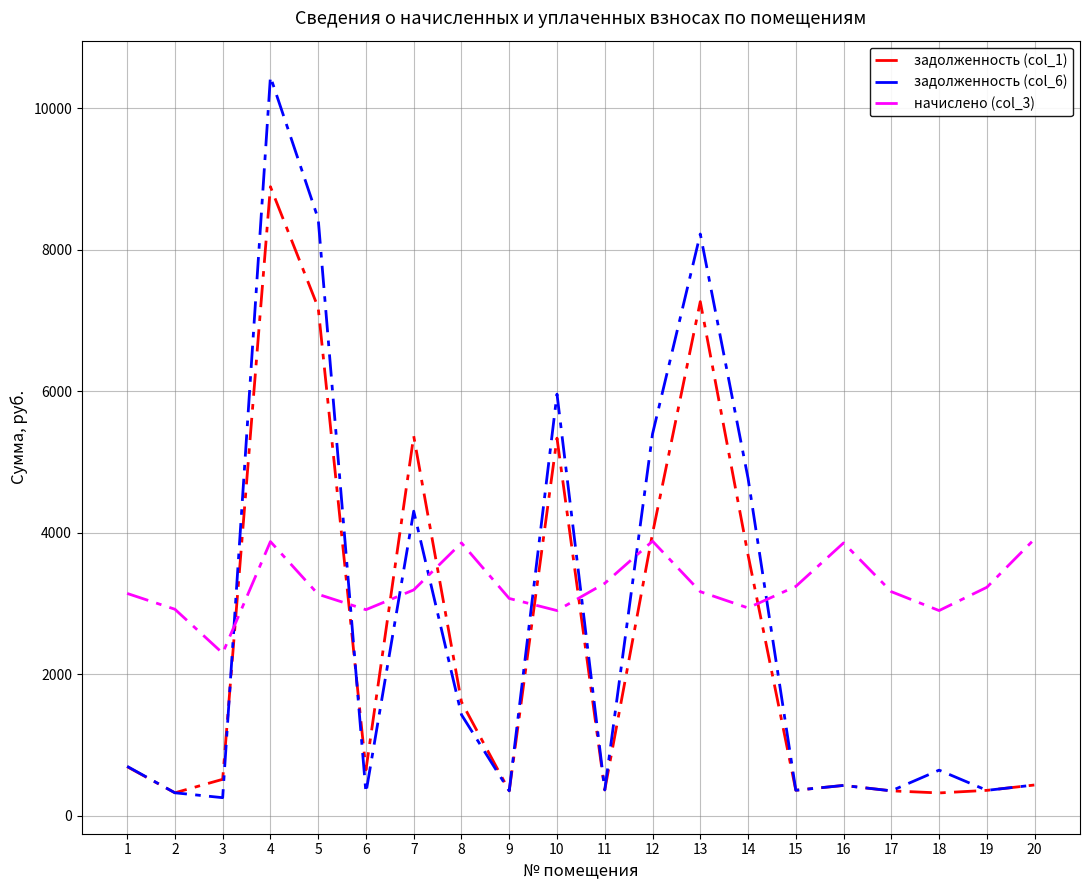

The value of начислено (col_3) at 11 is 4908.3. True or false?

False